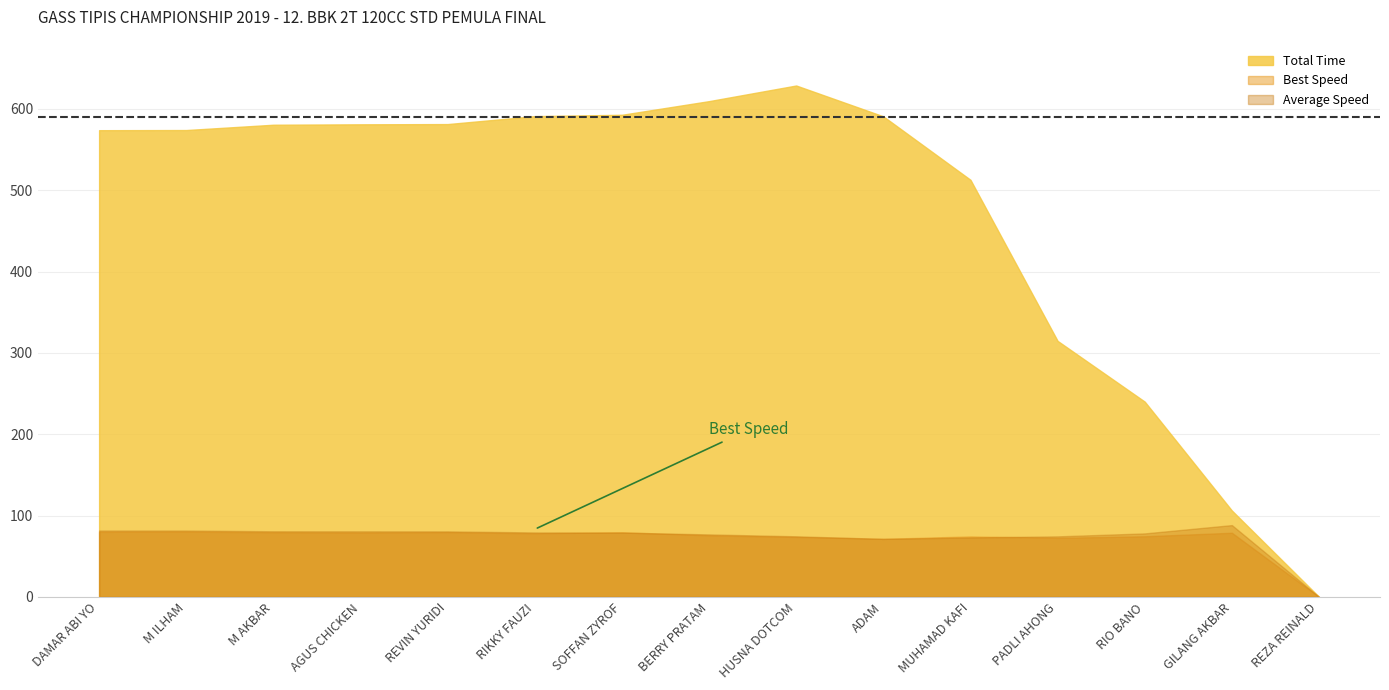

At which category does Best Speed reach its first local valley?

AGUS CHICKEN